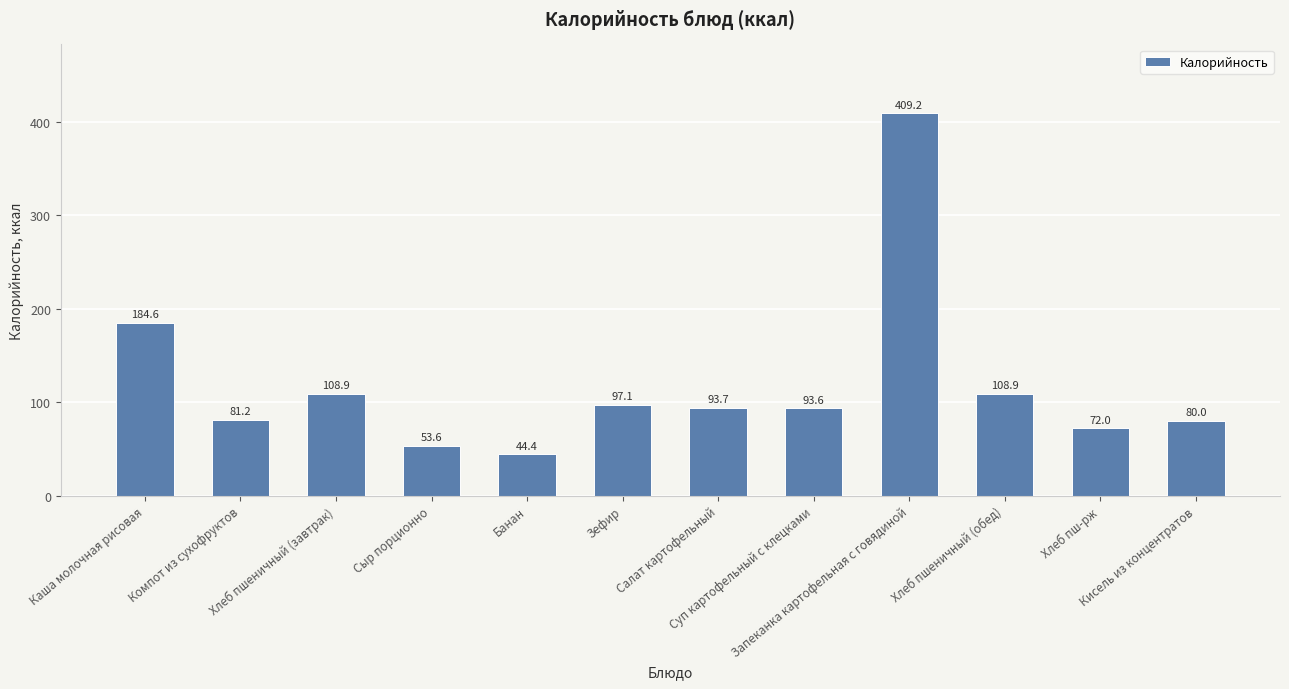

What is the sum of all values?

1427.2